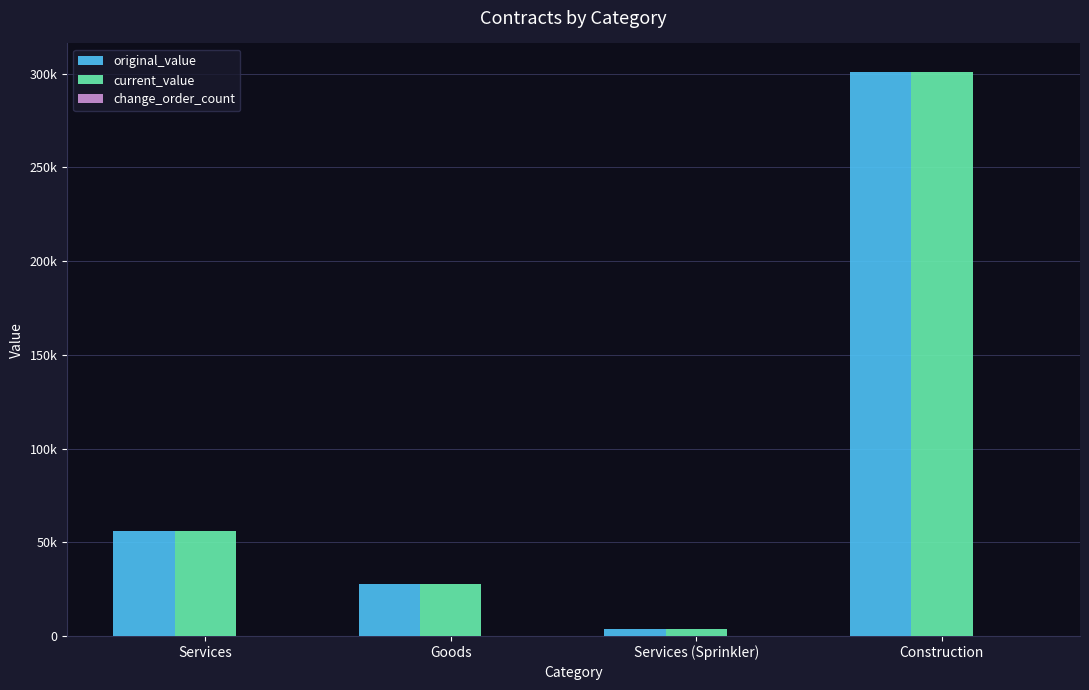

Between Construction and Goods, which is larger?

Construction